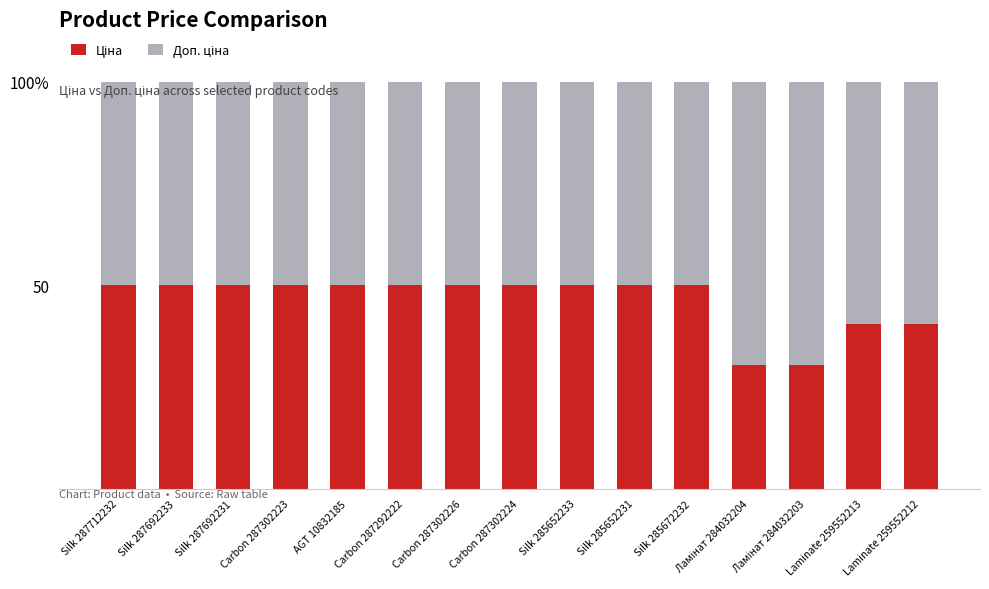

What is the difference between the maximum and second lowest values in the Доп. ціна series?

19.6